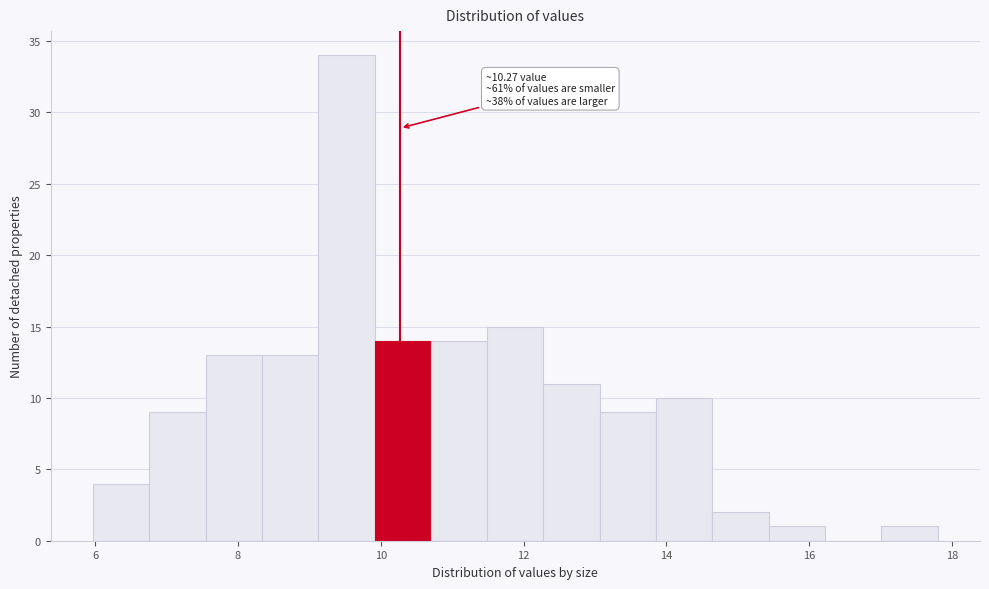

Around what value on the x-axis is the tallest bar? Give the approximate position of its centre, as read against the axis.

9.6